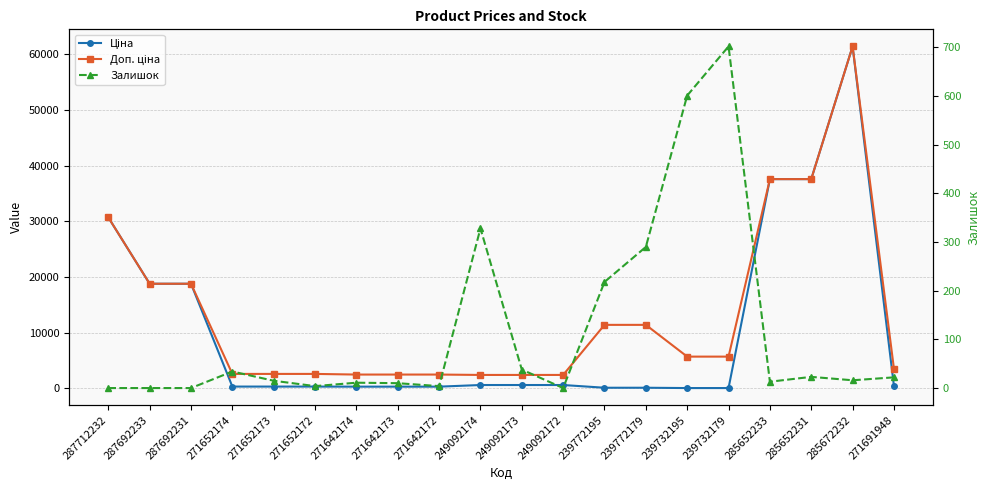

In Залишок, how many points are lower than both neighbors (excluding endpoints)?

5